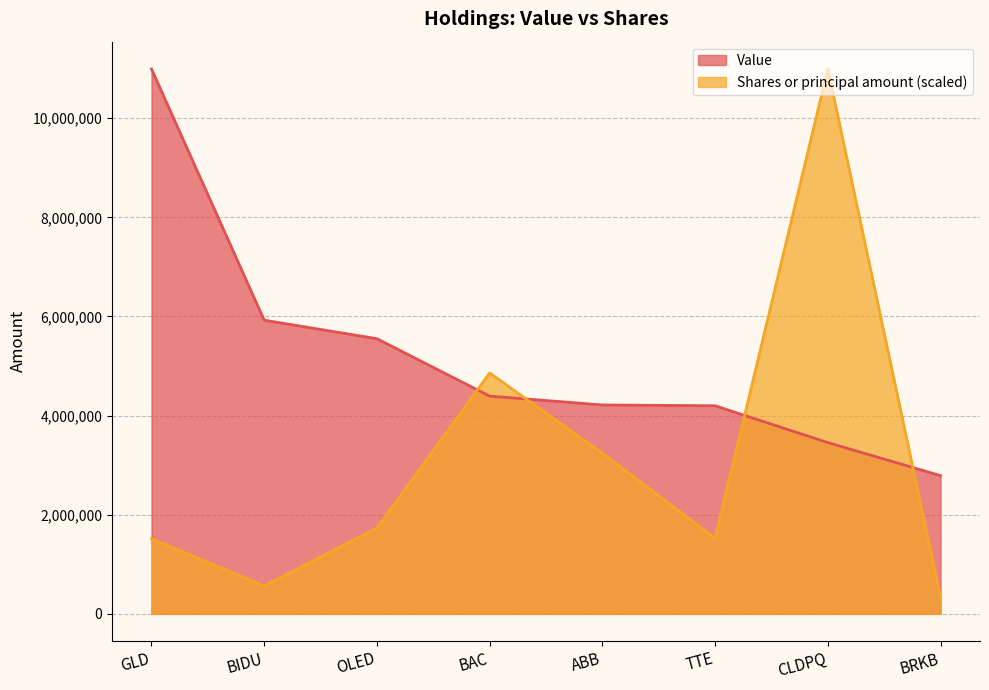

At which category is the sum across all series the highest?

CLDPQ